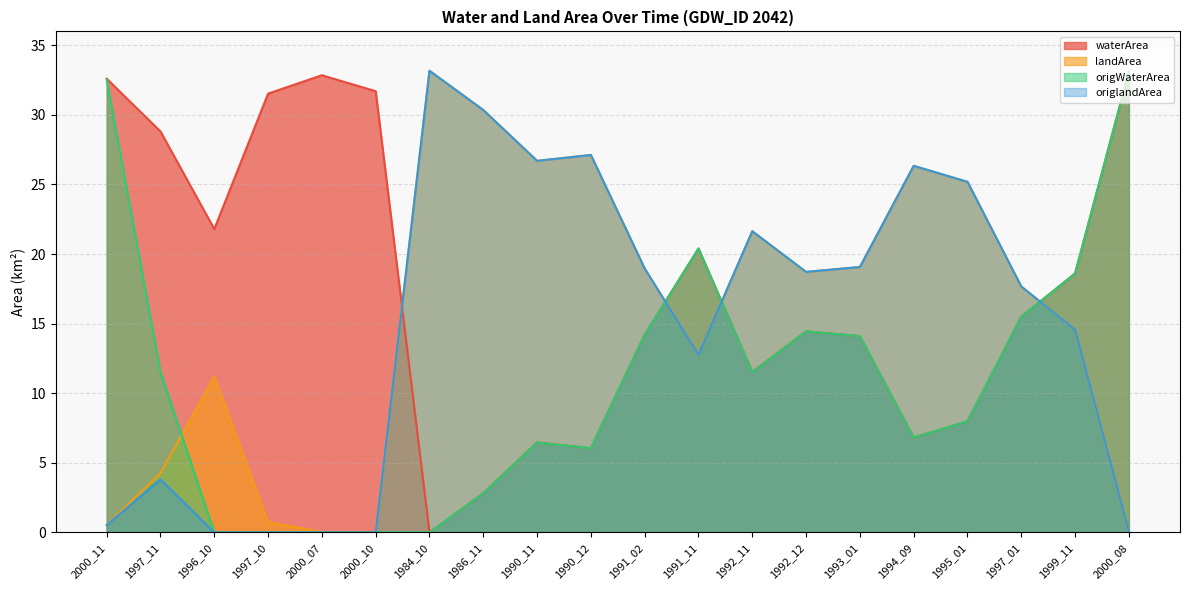

How many positive values does the origlandArea series have?

16